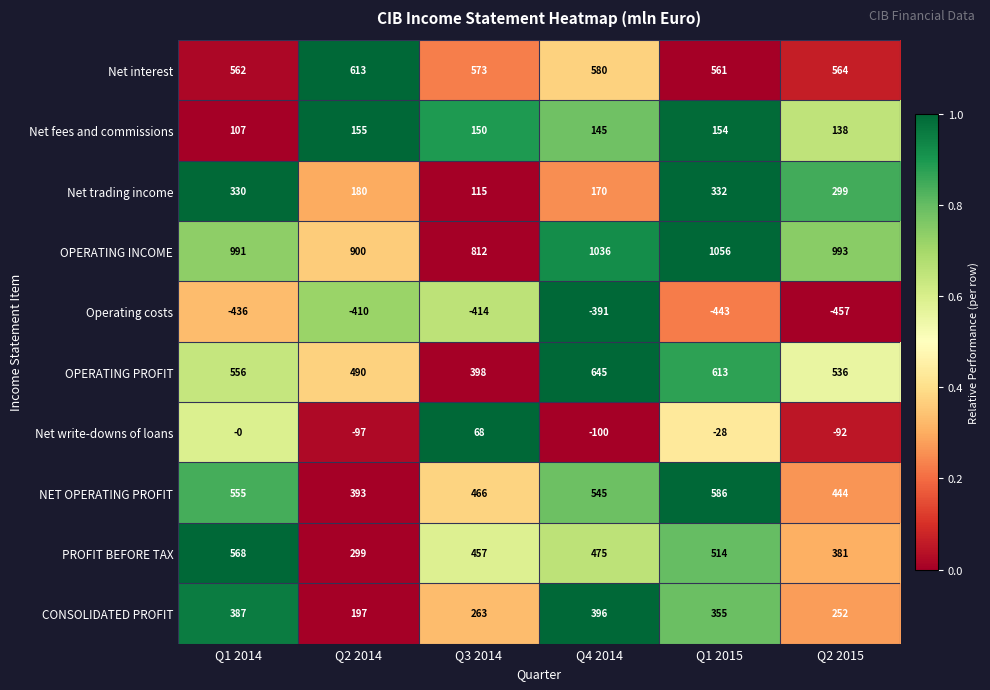

At which label does OPERATING INCOME first exceed 993?

Q4 2014